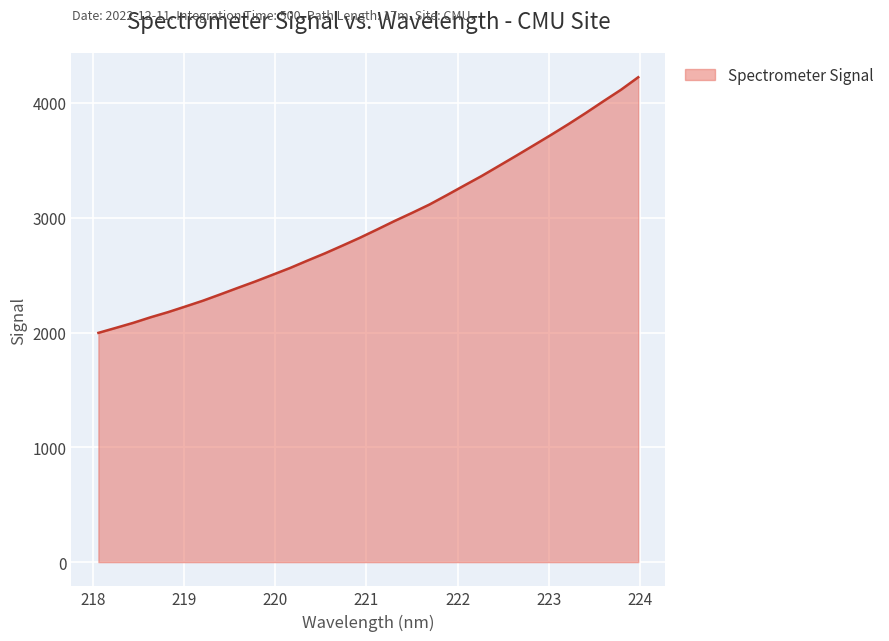

Does the chart display data point markers on the line(s)?

No